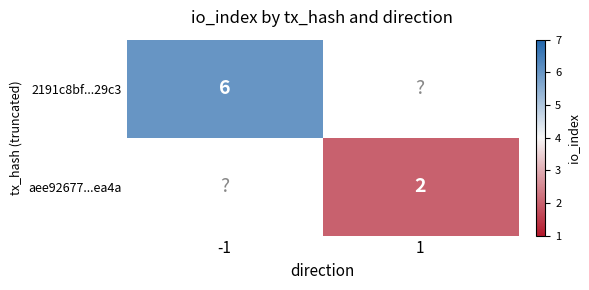

The value of 2191c8bf...29c3 at -1 is 6. True or false?

True